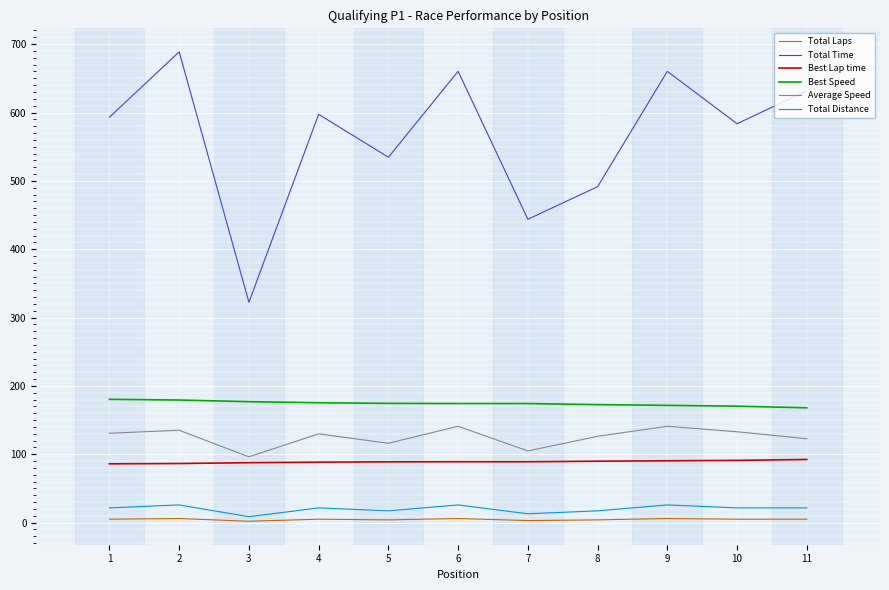

At which category does Total Time reach its first local valley?

3